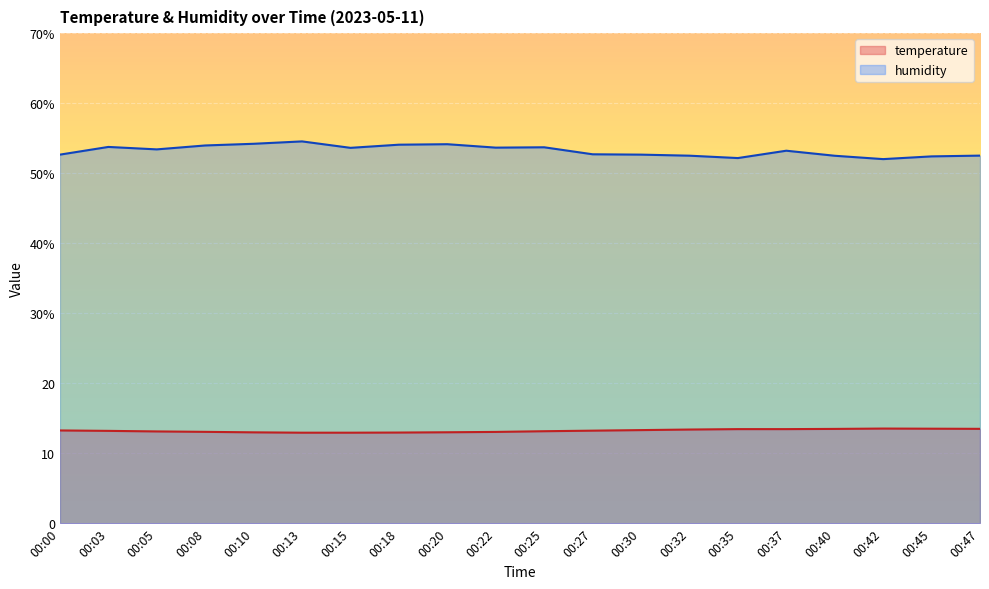

What are all the series names shown in the legend?

temperature, humidity